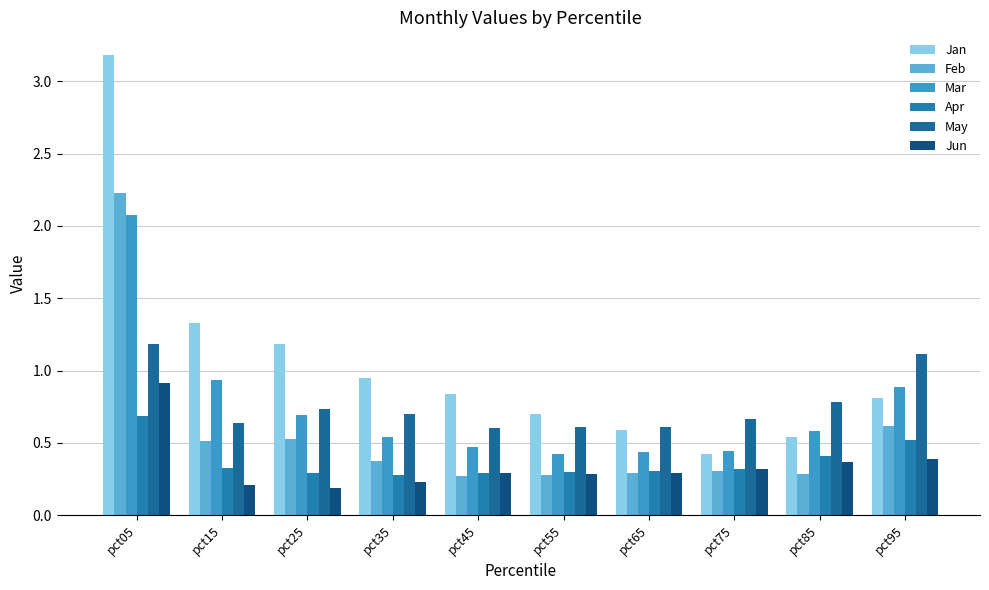

Which category has the highest value across all series?

pct05